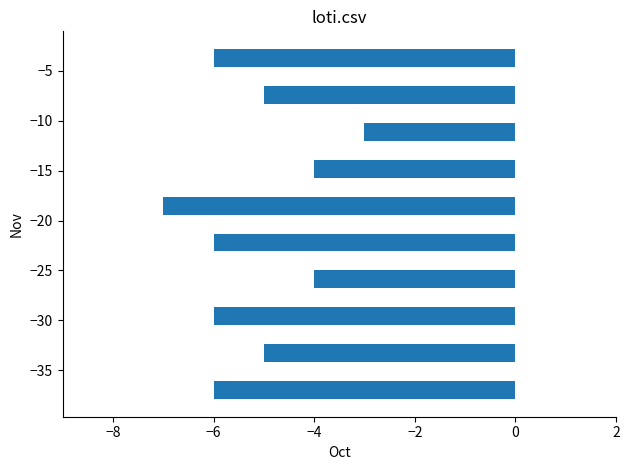

Reading bottom to top, what are all the values shown in this chart?

-6	-5	-6	-4	-6	-7	-4	-3	-5	-6